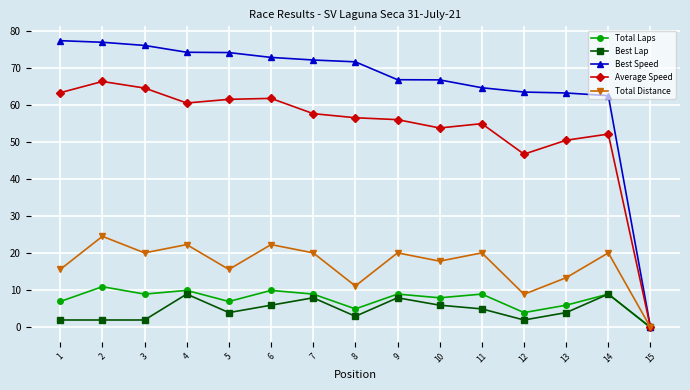

What is the difference between the maximum and minimum values in the Average Speed series?

66.5